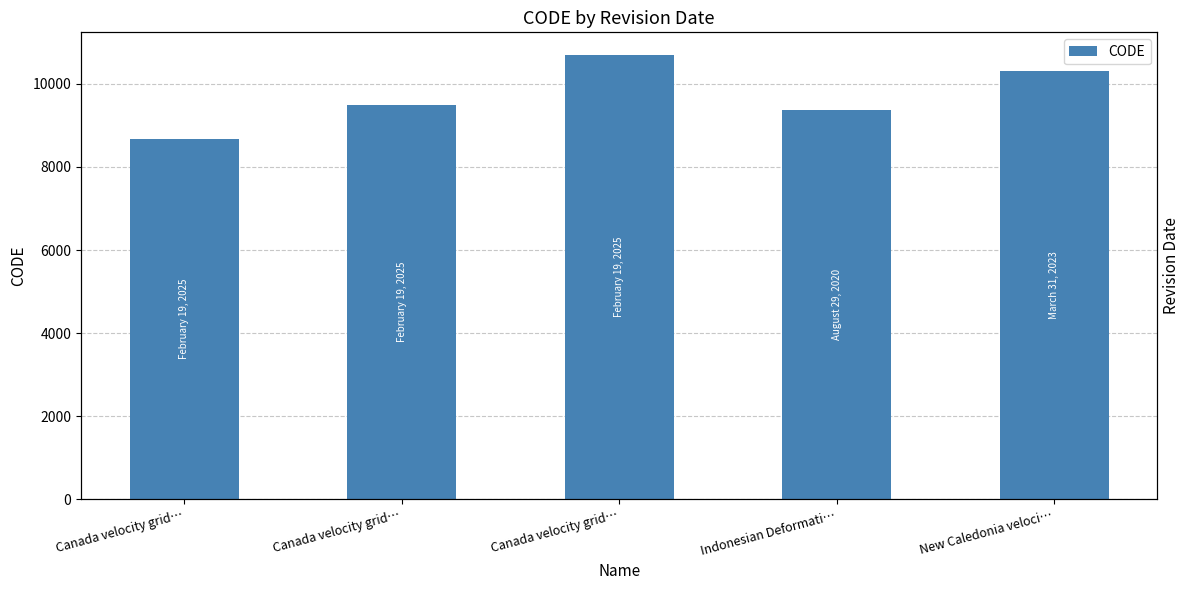

True or false: the data shows 15188 at Canada velocity grid….

False